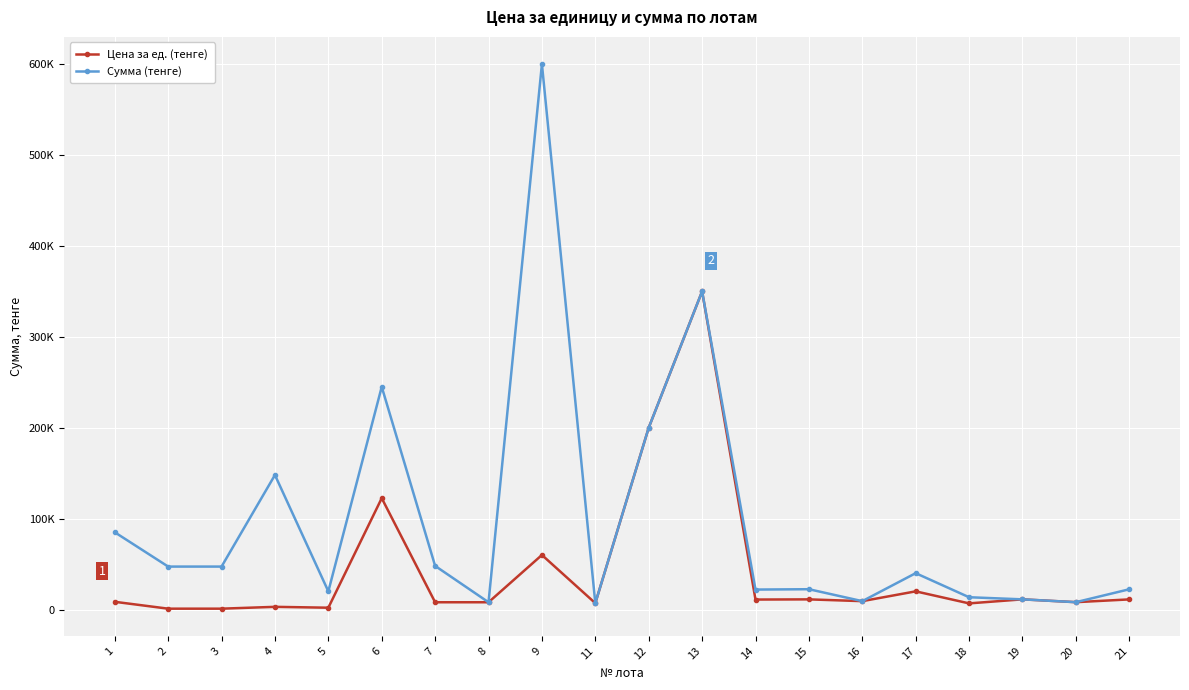

At which category is the sum across all series the highest?

13